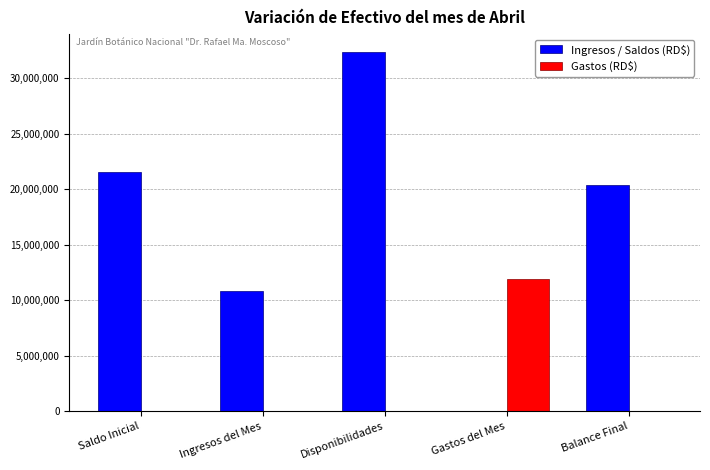

Are the bars grouped side by side (vs. stacked)?

Yes